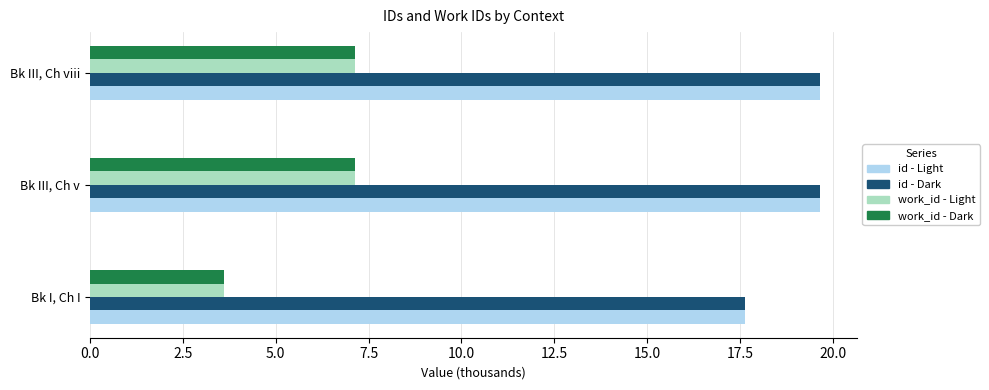

What is the difference between the second highest and minimum values in the id - Light series?

2.0